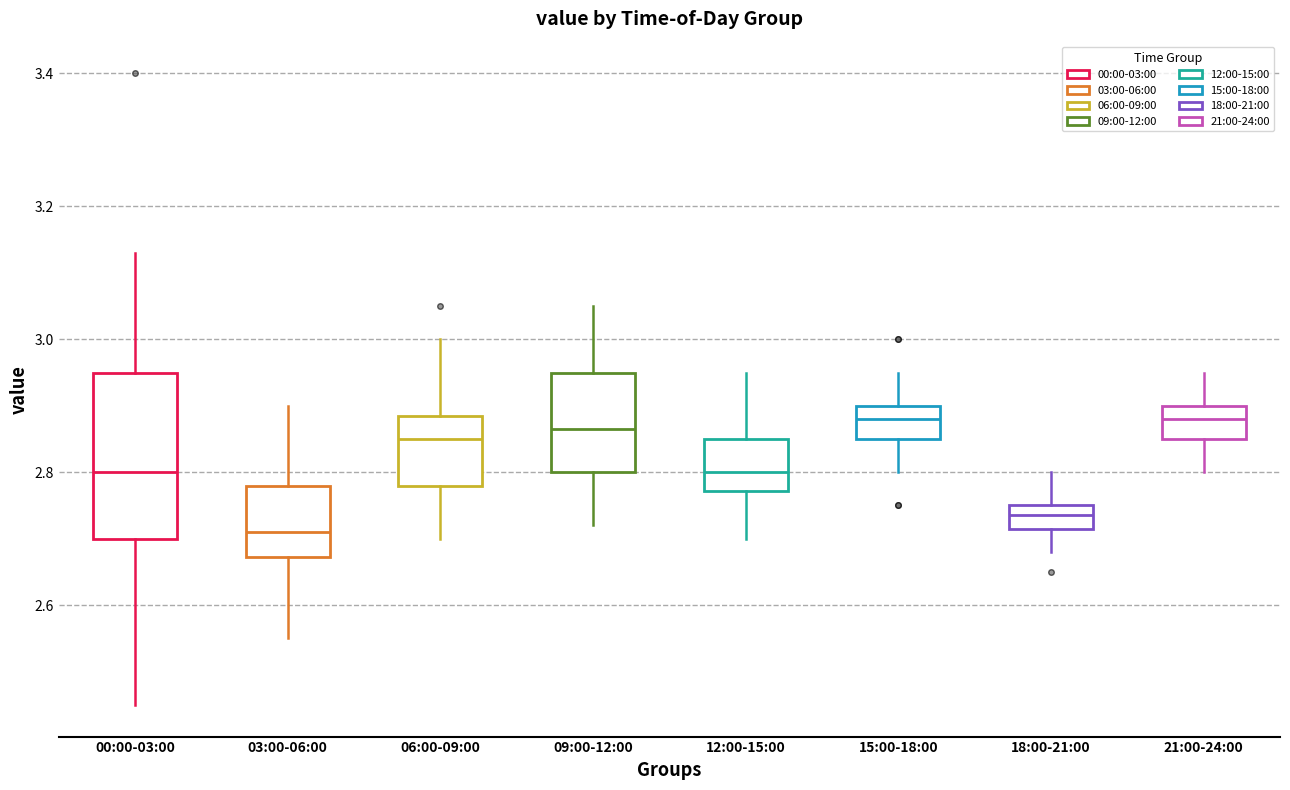

Which box has the lowest median line?

03:00-06:00